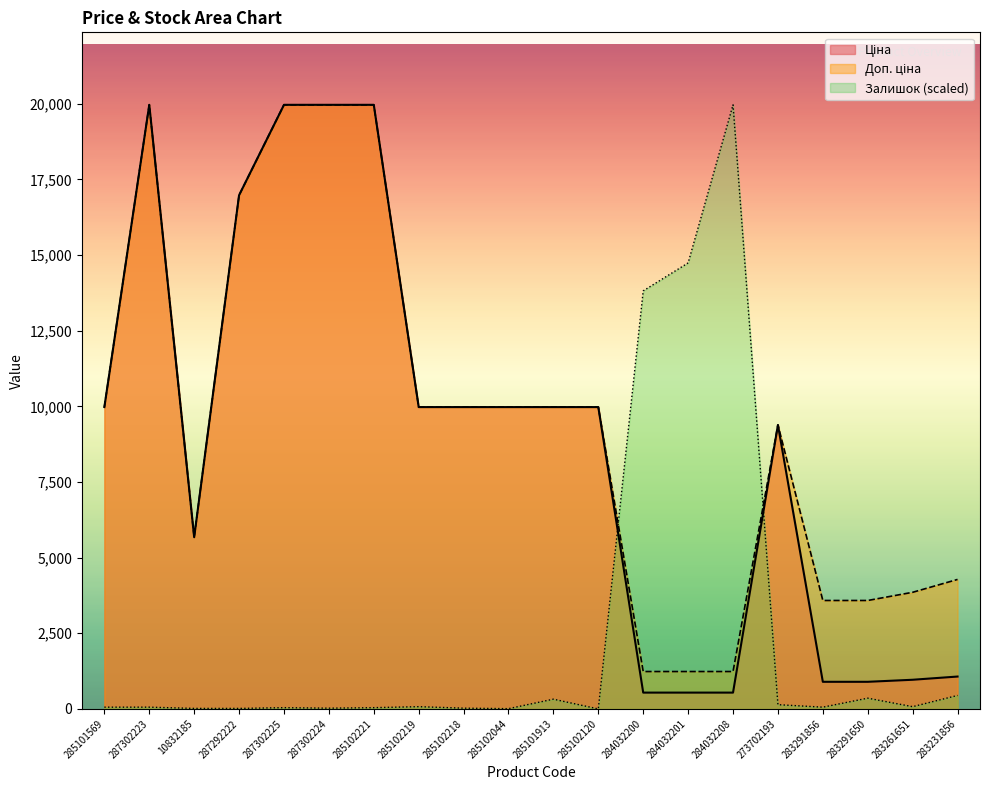

What are all the series names shown in the legend?

Ціна, Доп. ціна, Залишок